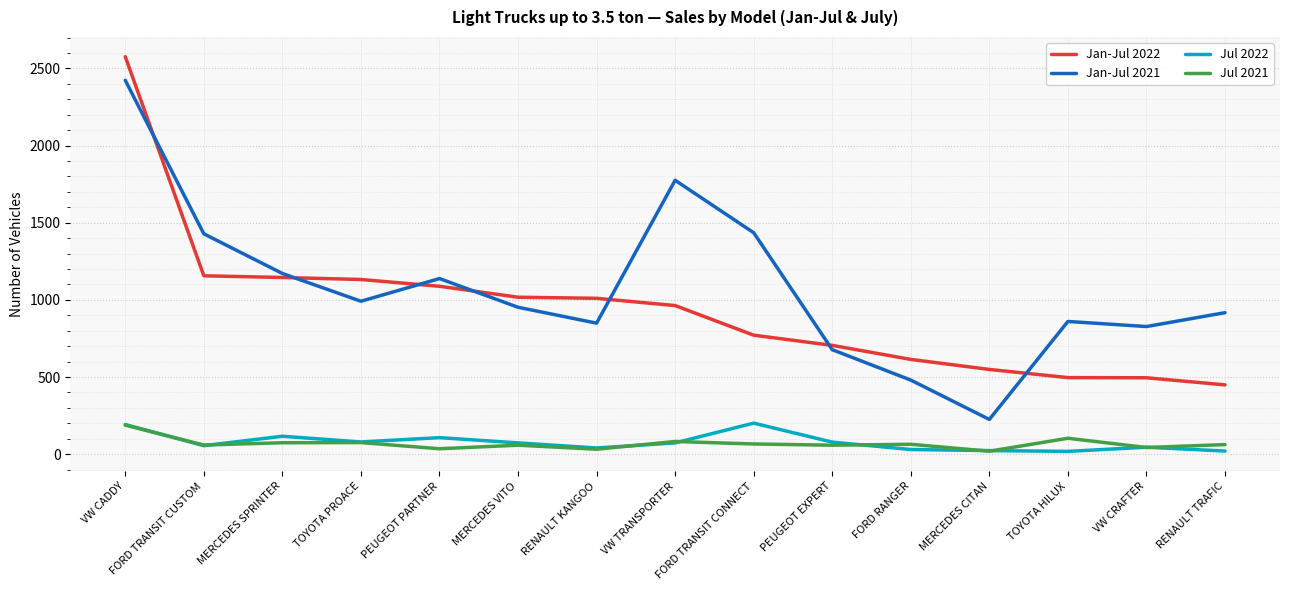

What is the sum of the Jul 2022 values at FORD TRANSIT CUSTOM and VW CRAFTER?

100